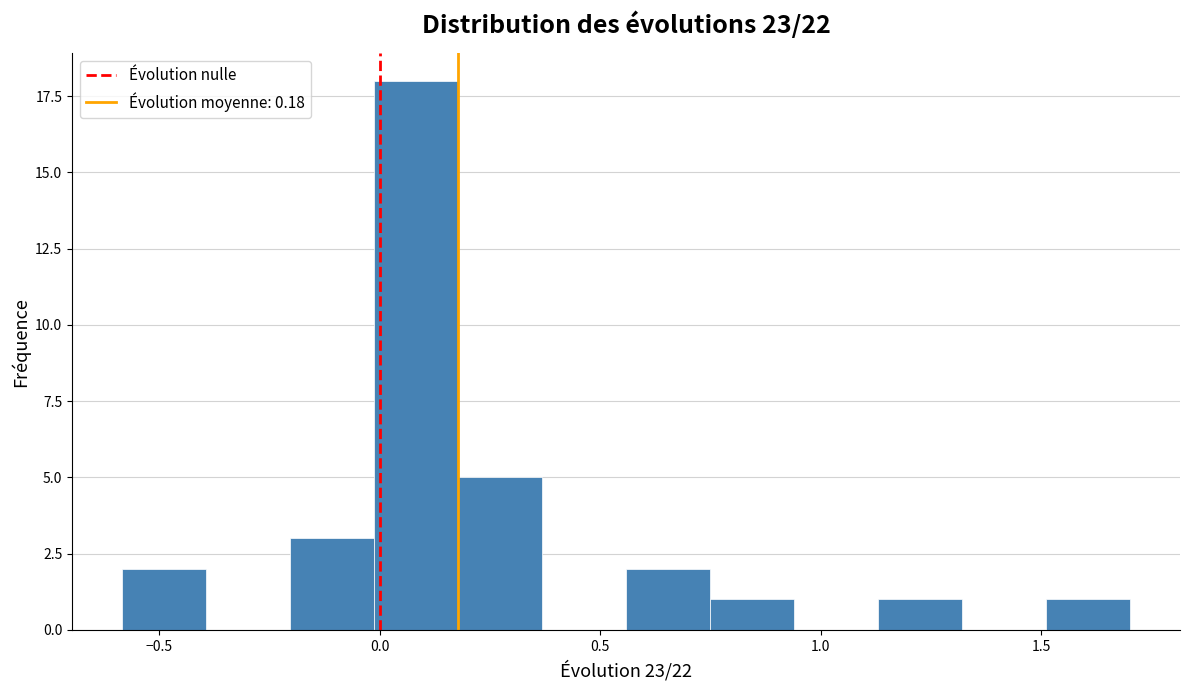

Read against the x-axis, roughly where is the centre of the tallest bar?

0.10